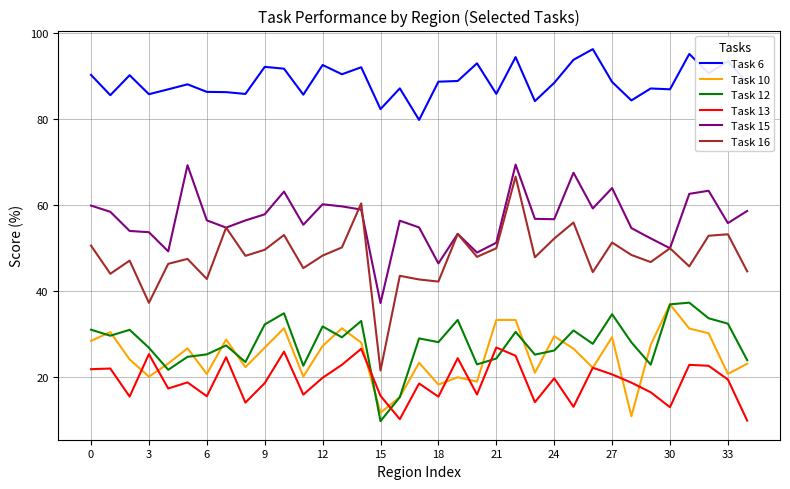

What is the minimum value shown in the chart?

9.8